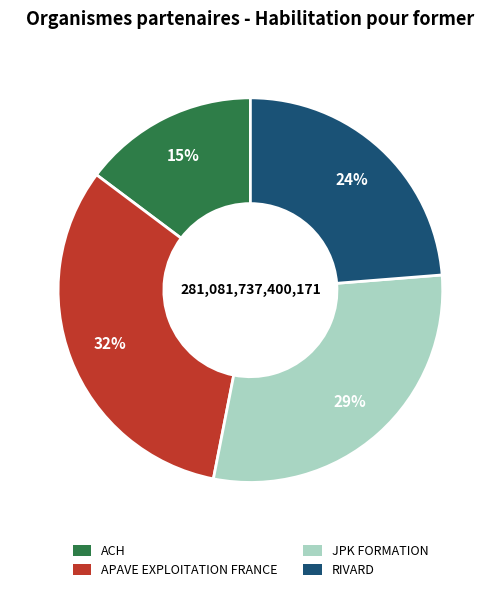

Which slice is the smallest?

ACH